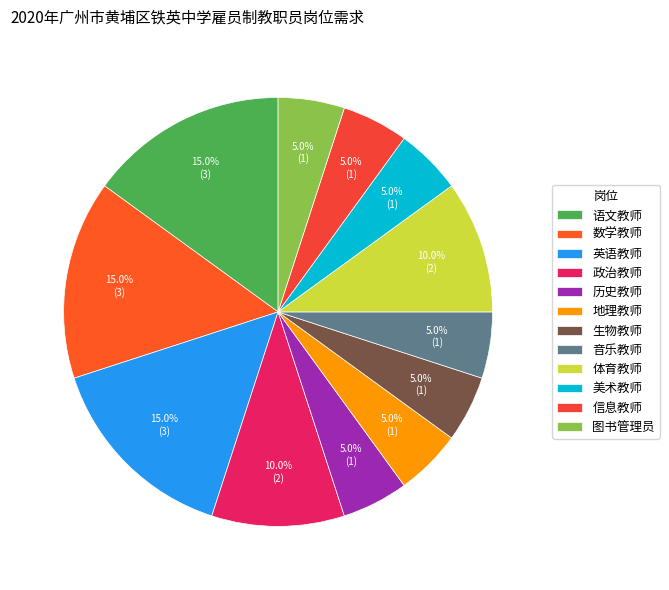

The 地理教师 slice represents 1% of the pie. True or false?

False